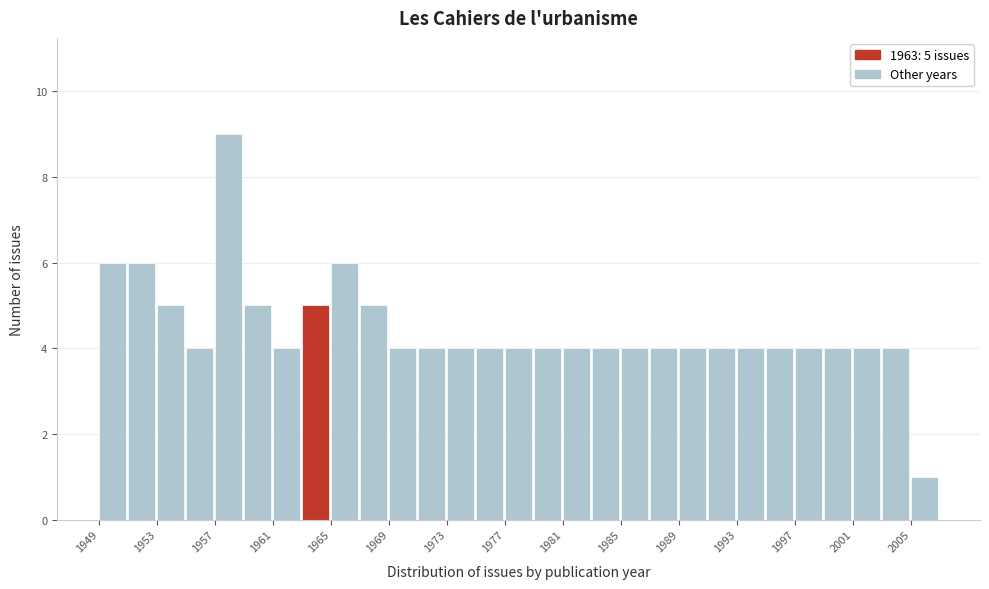

Over which range of the x-axis is the bar tallest?

1957 to 1959